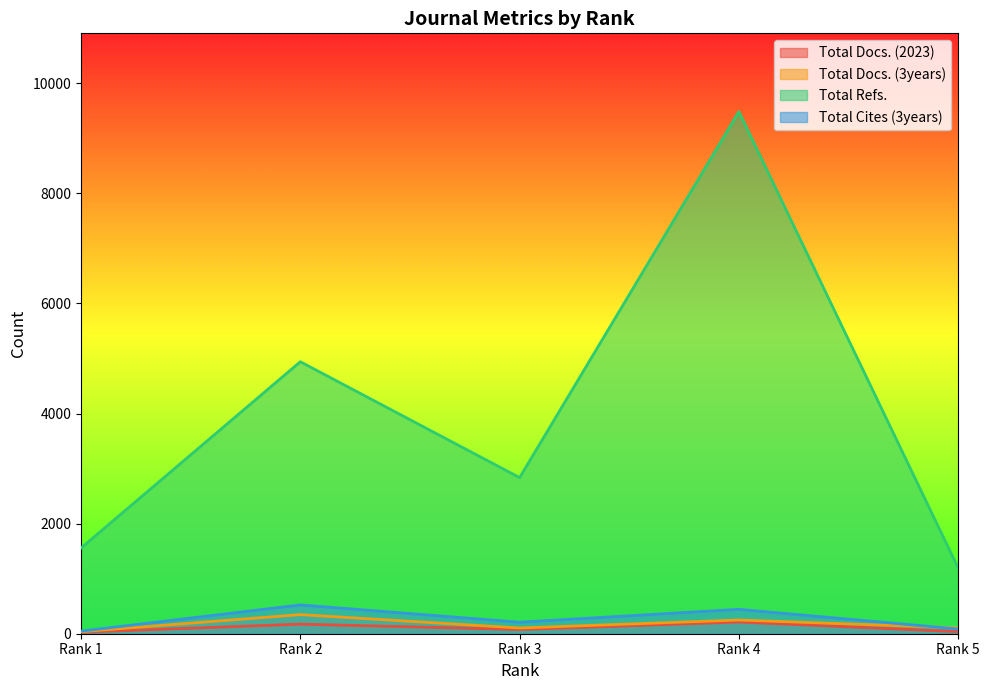

True or false: Total Docs. (2023) has more than 2 points higher than both neighbors.

False